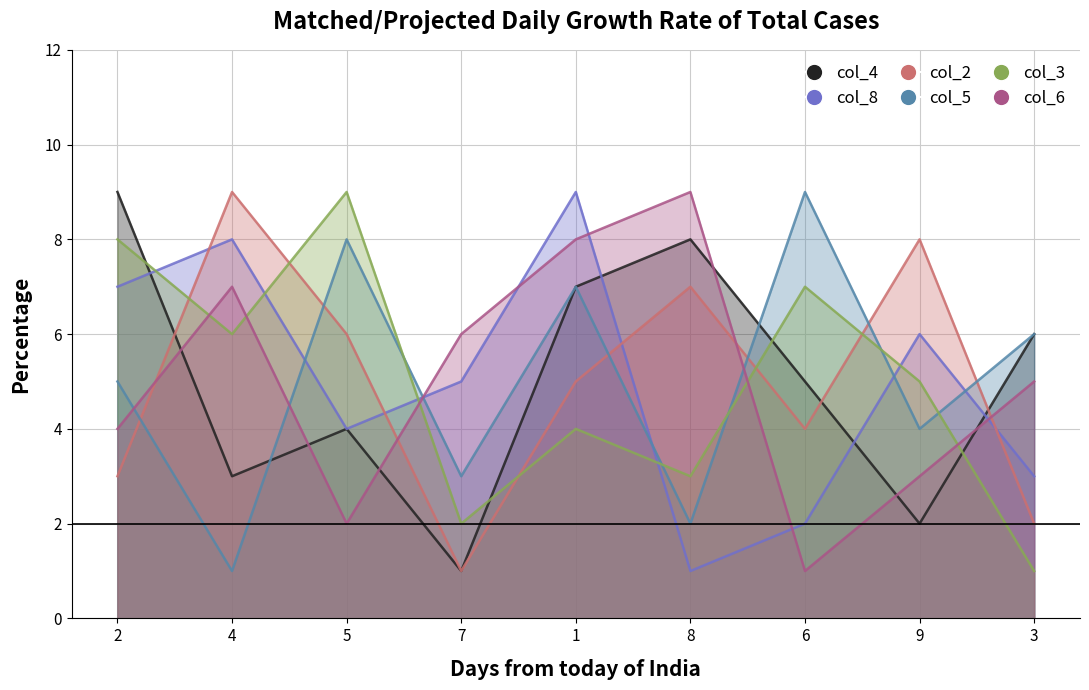

True or false: col_4 and col_6 cross at least once.

True